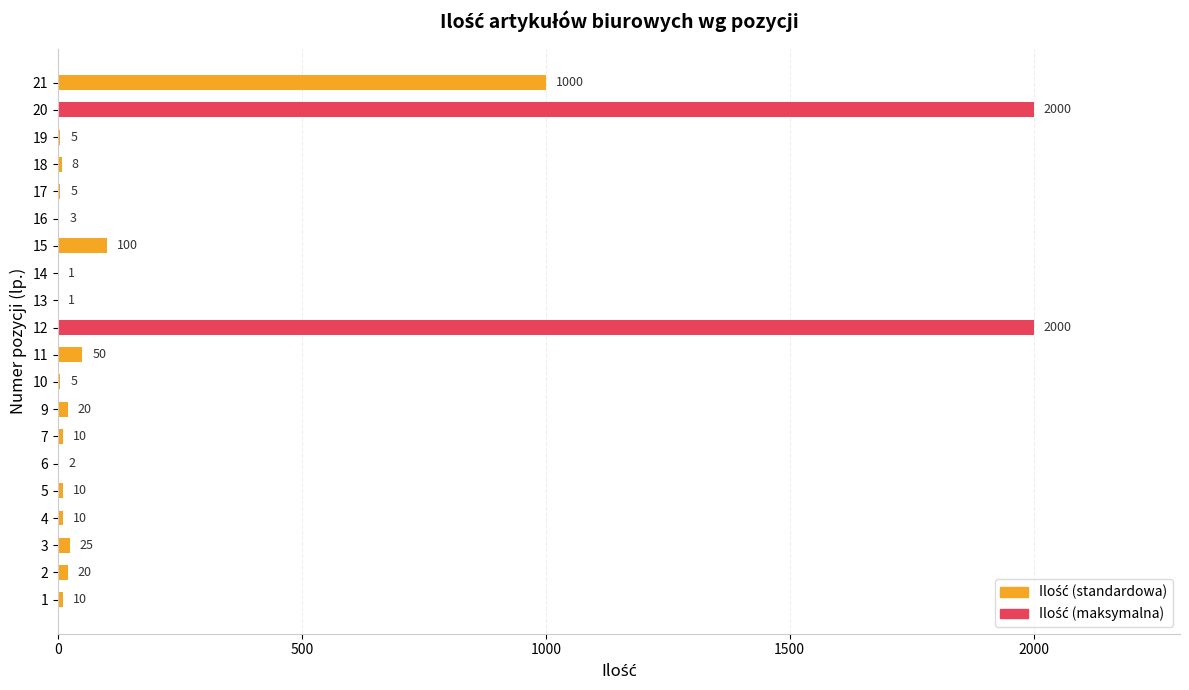

Which has a higher value, 7 or 11?

11